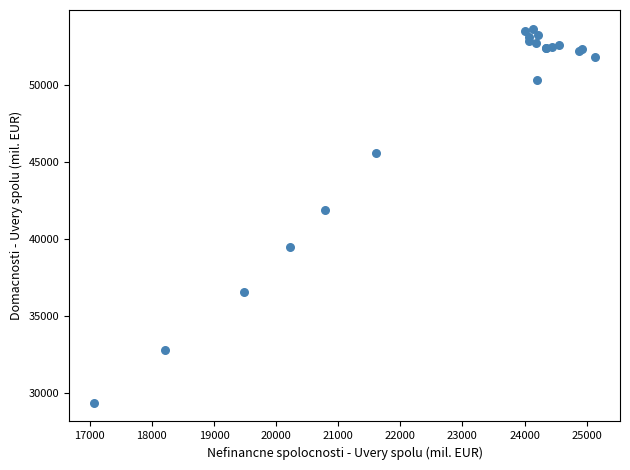

What Y value in the scatter plot is closest to 41514?

41911.8